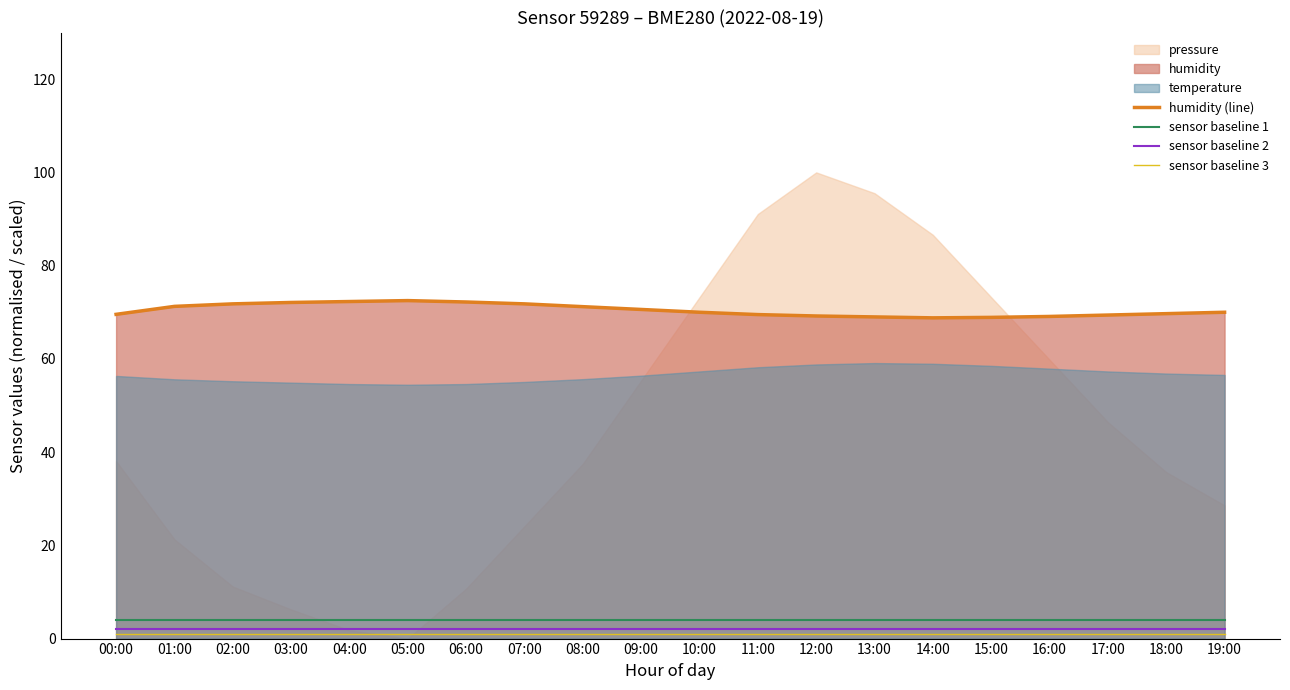

Is it true that sensor baseline 1 equals 4.0 at 12:00?

True